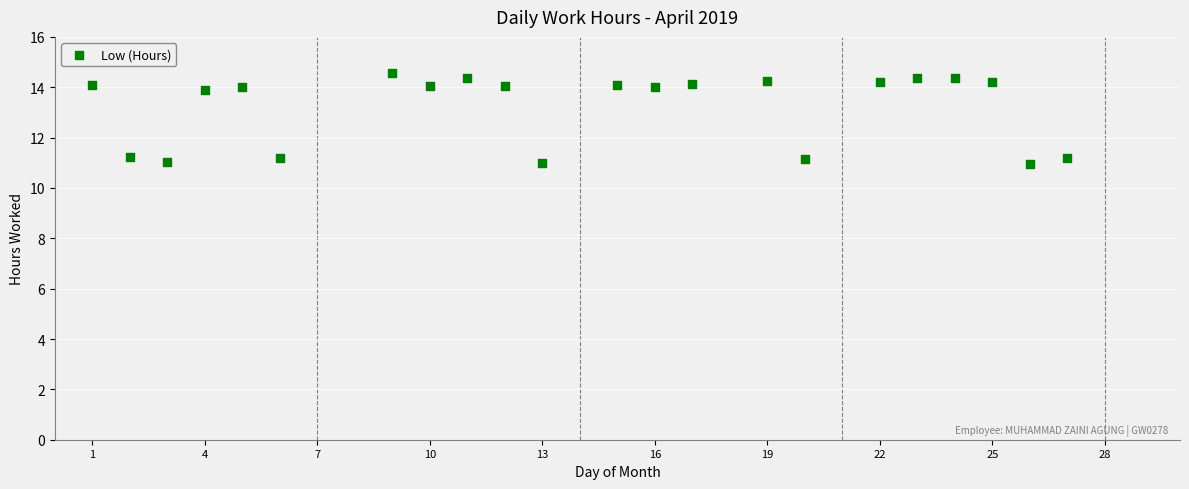

What is the range of Y values (max minus min)?

3.6